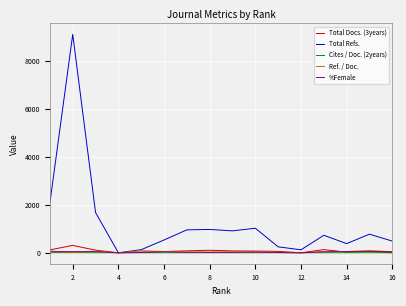

How many lines are shown in the chart?

5